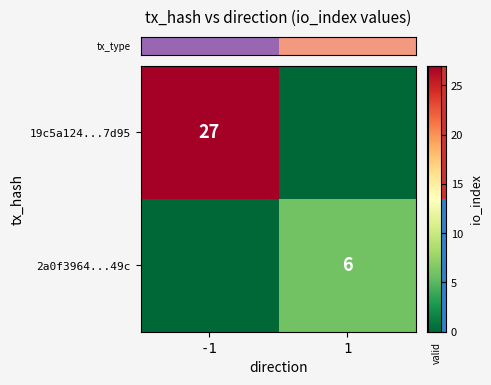

The row_0 series shows 0 at 1. True or false?

True